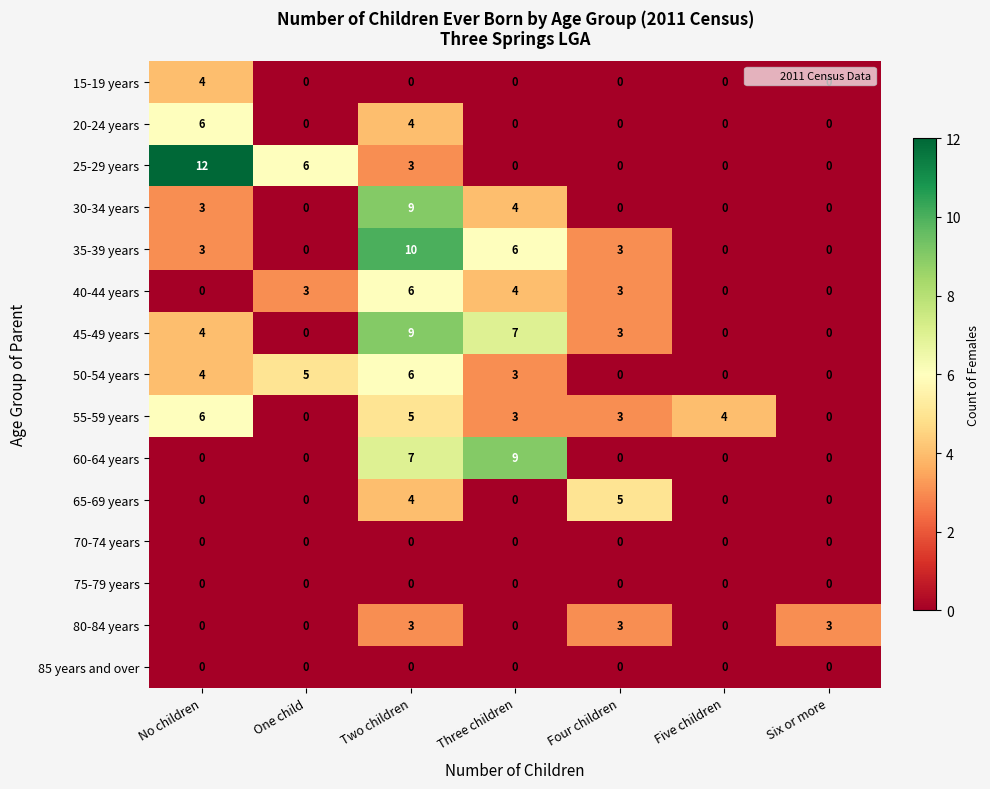

Is it true that 50-54 years equals -2 at Five children?

False